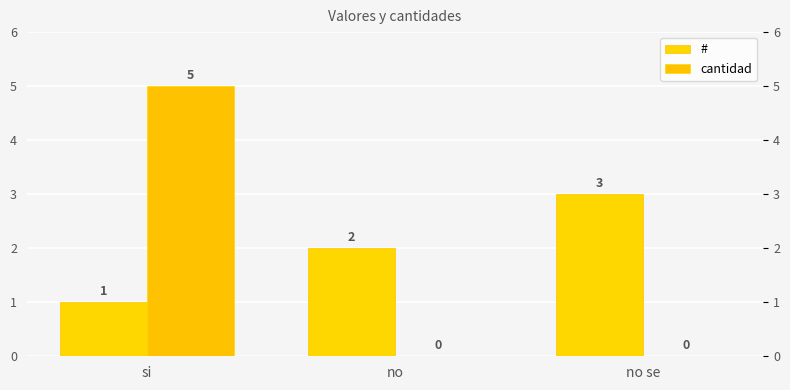

Reading left to right, transcribe all the data shown in this chart.

#: si=1	no=2	no se=3
cantidad: si=5	no=0	no se=0